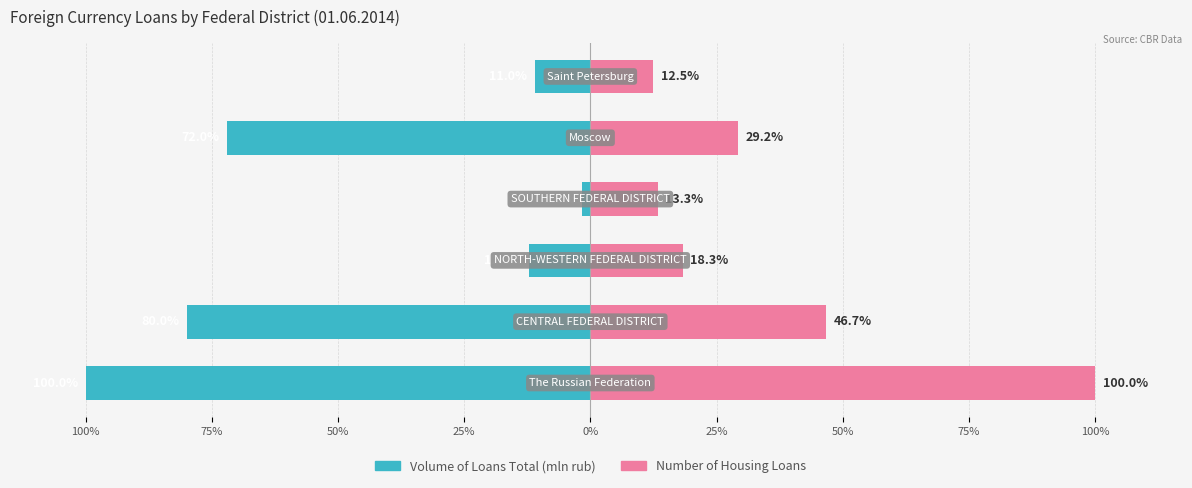

What is the sum of the Number of Housing Loans values at 75% and 100%?

146.7